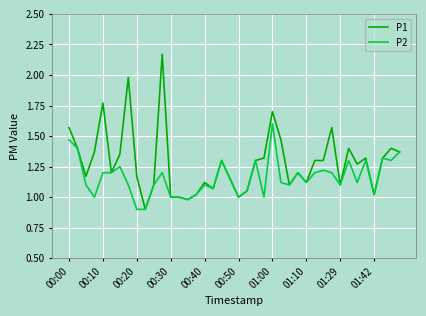

What is the minimum value for P2?

0.9